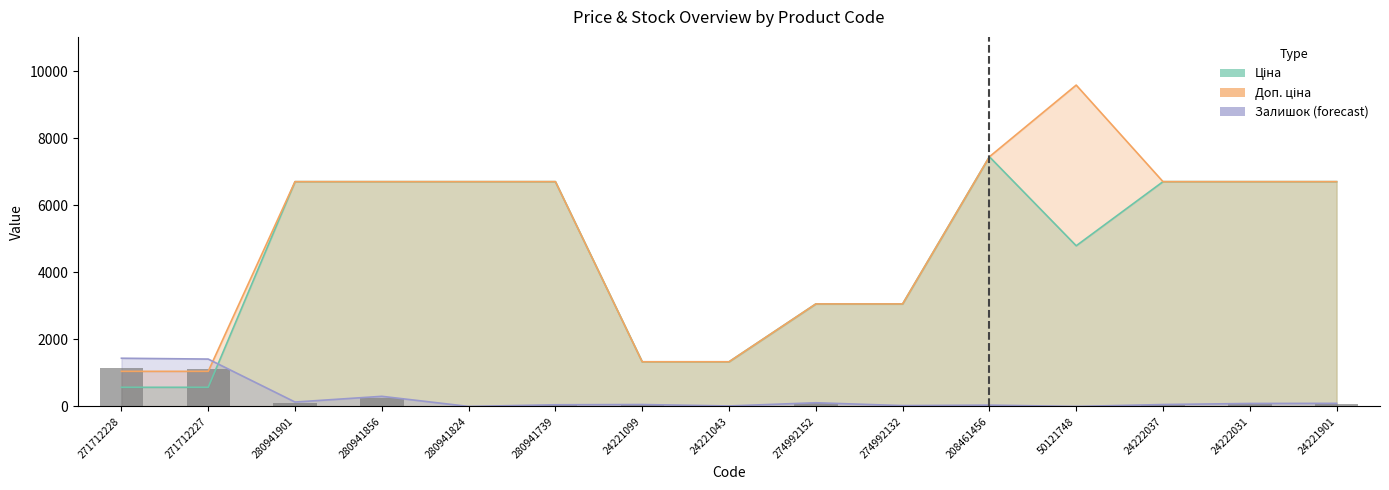

What is the value of the 15th bar from the left?

73.9